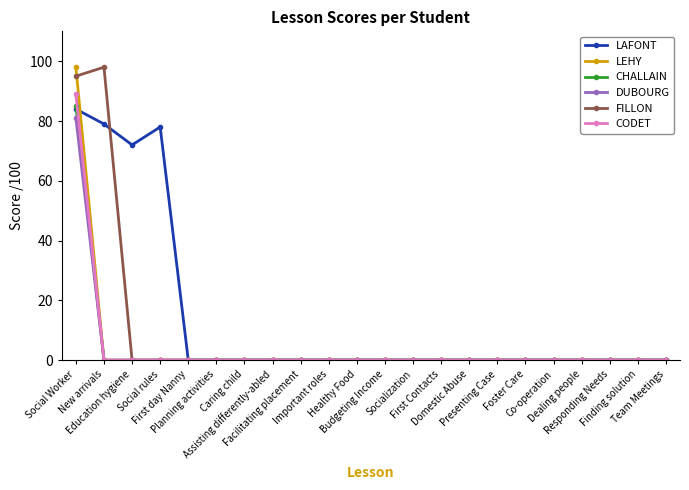

Count the number of data series in this chart.

6